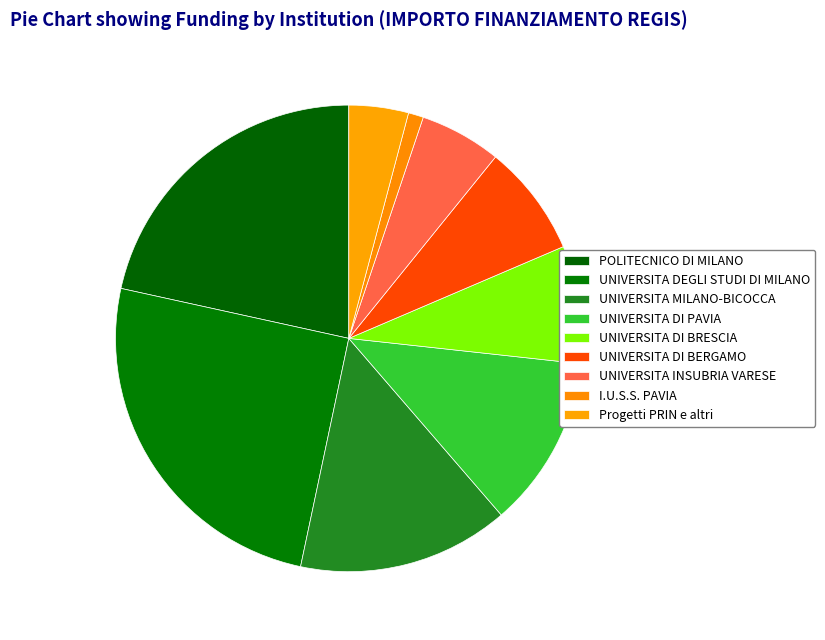

How many segments does this pie chart have?

9